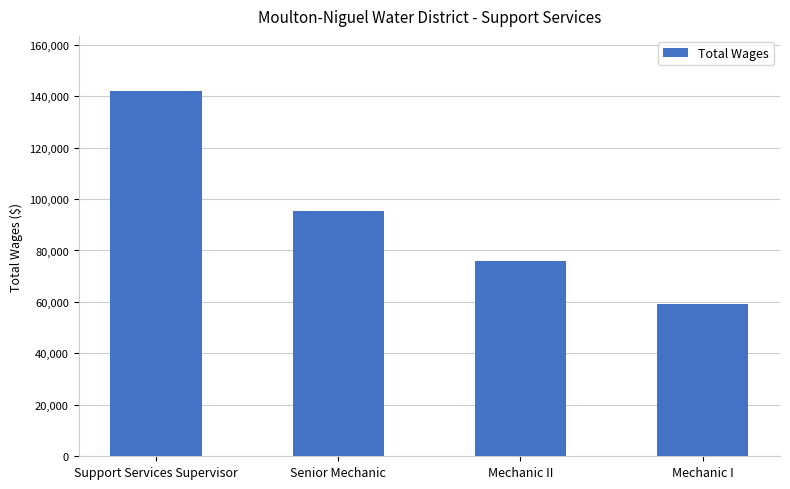

True or false: the data shows 22662 at Mechanic II.

False